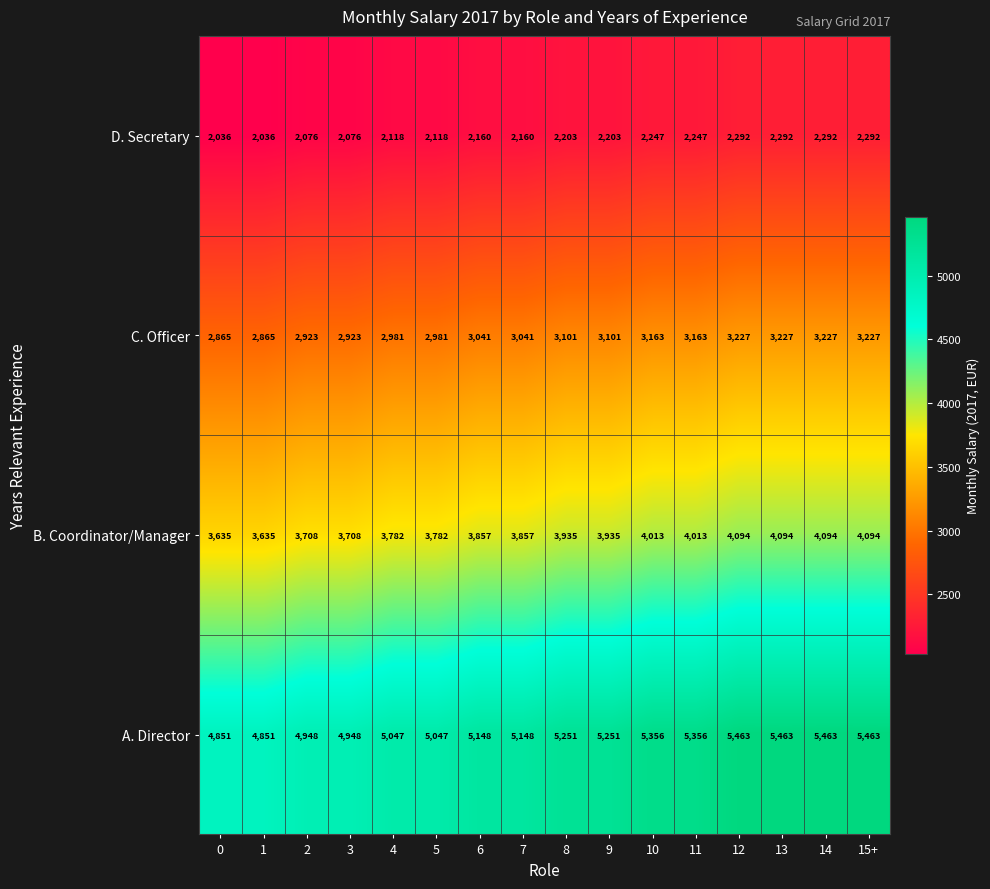

What is the total value across all series at 14?

15076